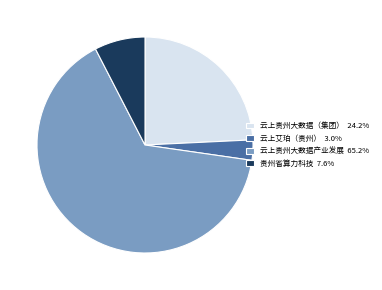

Combined, do 贵州省算力科技 7.6% and 云上贵州大数据产业发展 65.2% account for over 50%?

Yes